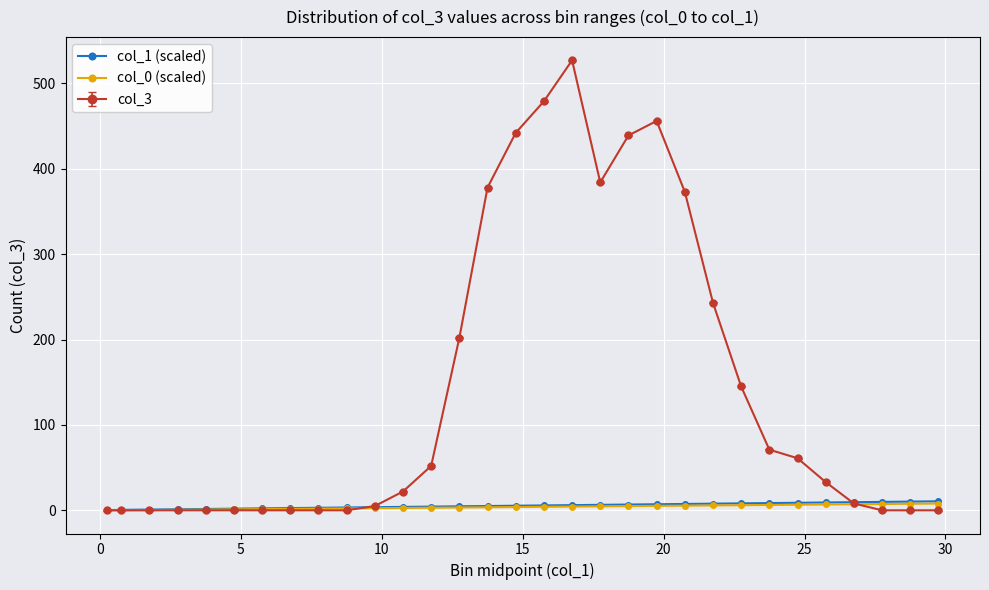

What is the maximum value for col_3?

527.0